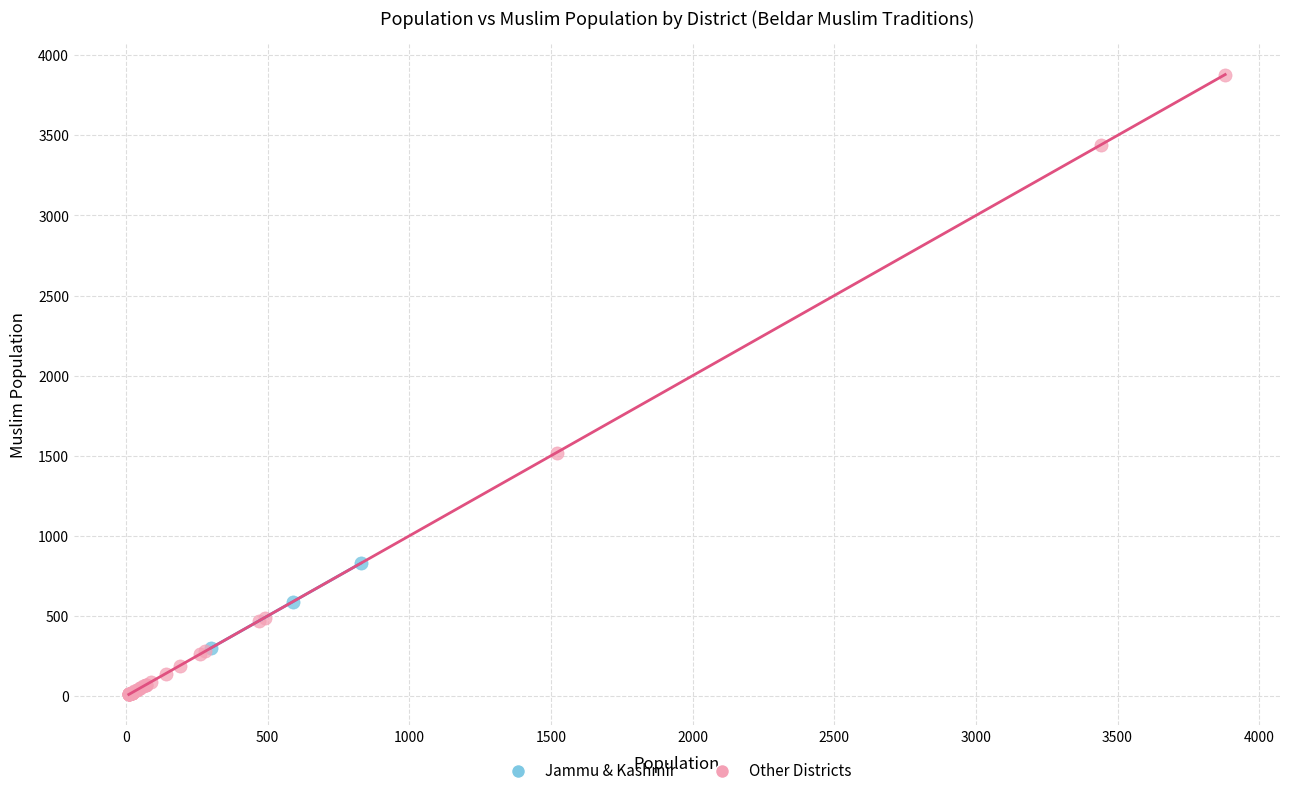

Which series reaches the minimum Y coordinate?

Other Districts